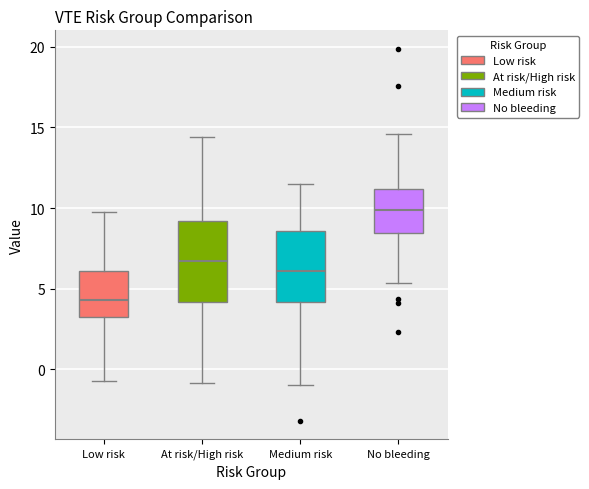

Which box's median line is the highest?

No bleeding